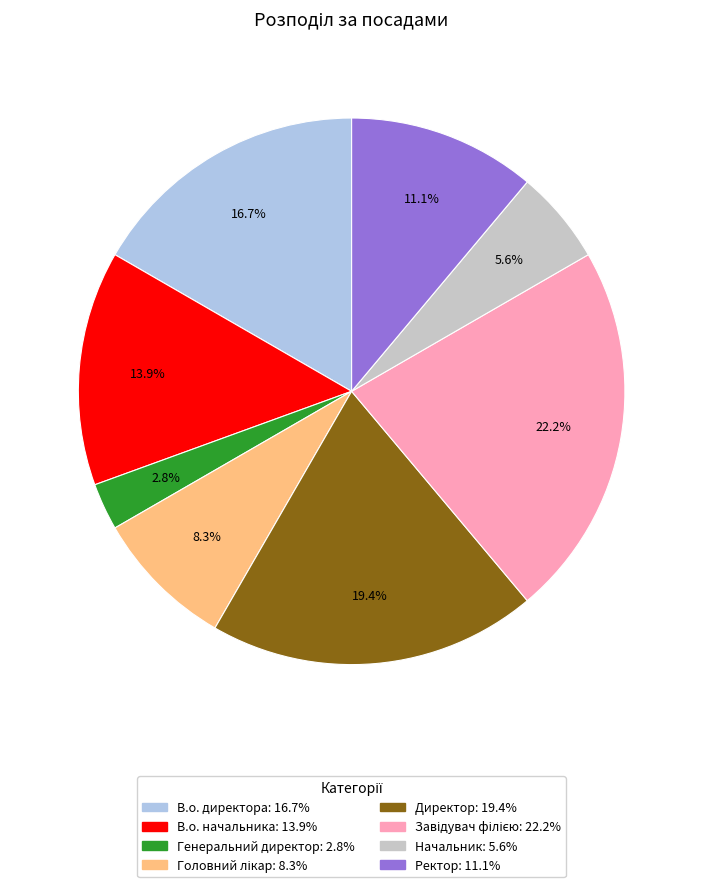

Which has a higher value, В.о. директора or Ректор?

В.о. директора